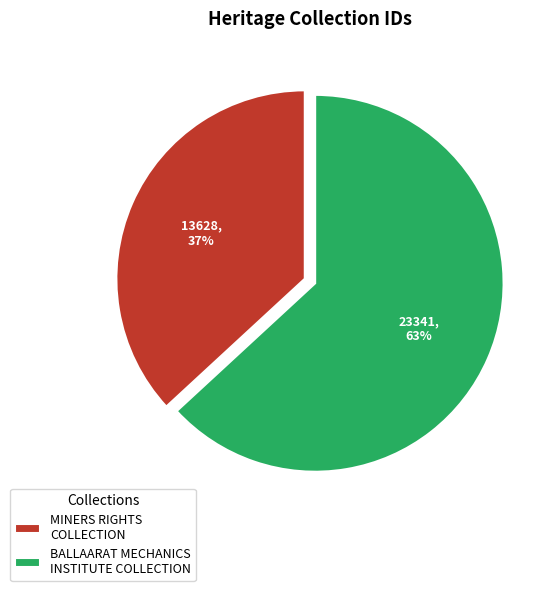

Rank the categories by value from lowest to highest.

MINERS RIGHTS COLLECTION, BALLAARAT MECHANICS INSTITUTE COLLECTION